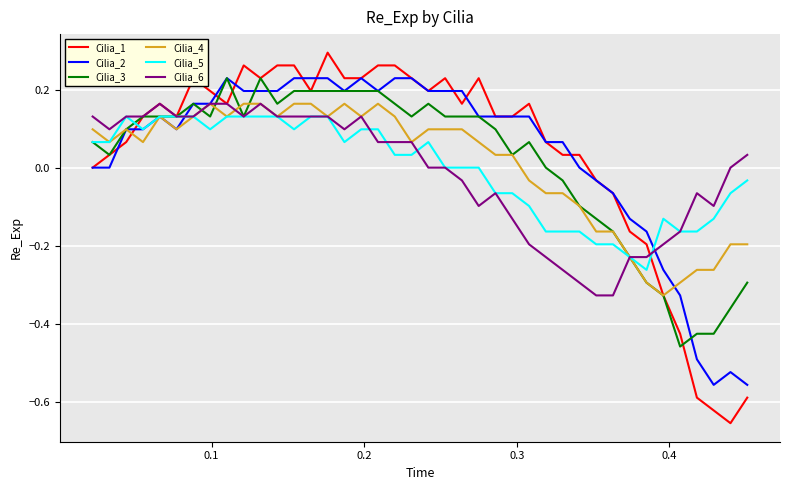

How many categories are shown in the chart?

40